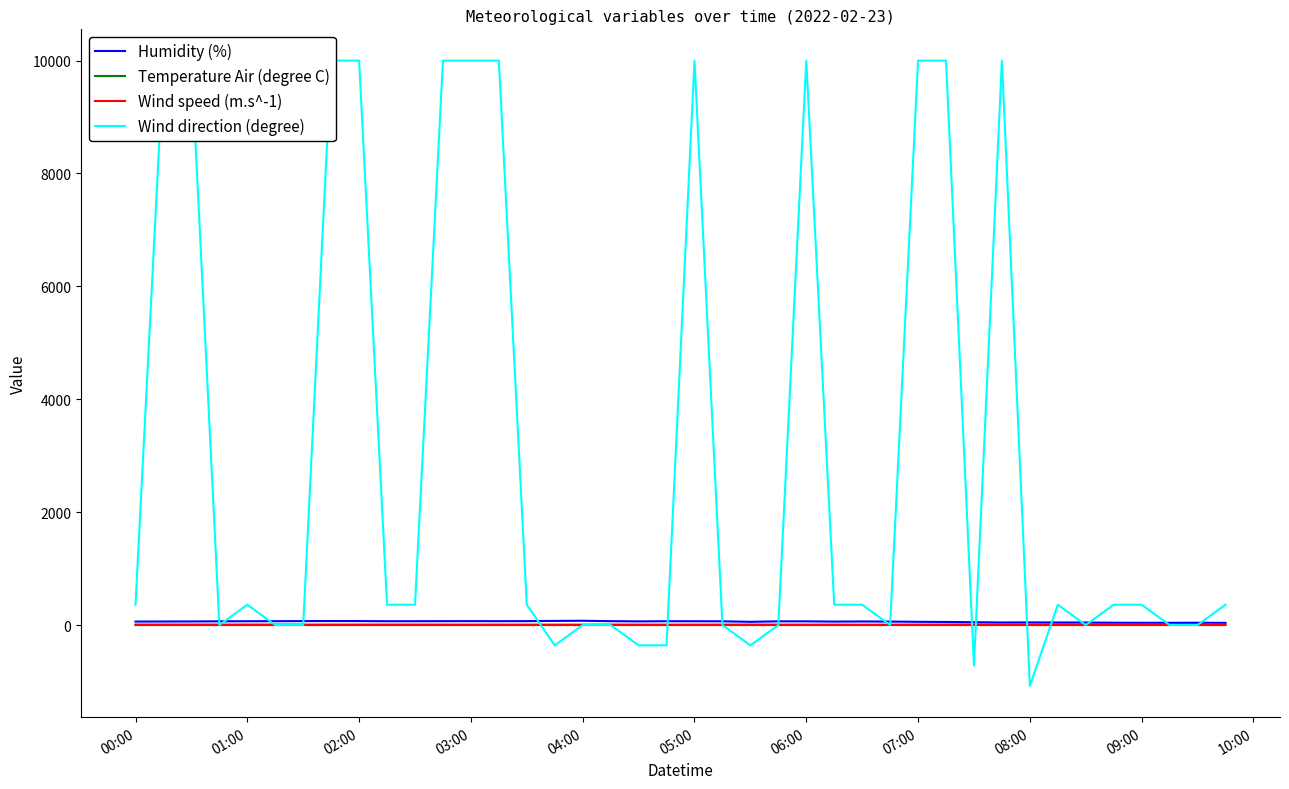

True or false: Wind speed (m.s^-1) has a value of 0.0 at 06:00.

True